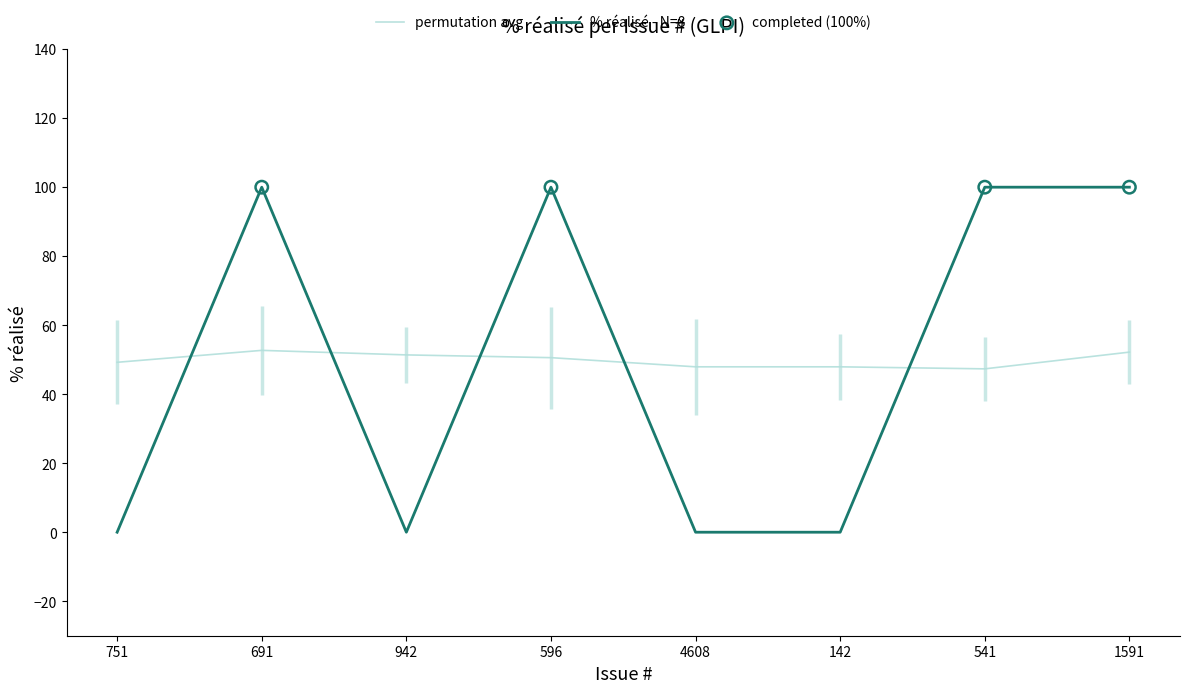

What is the change in value from 751 to 541?

+100